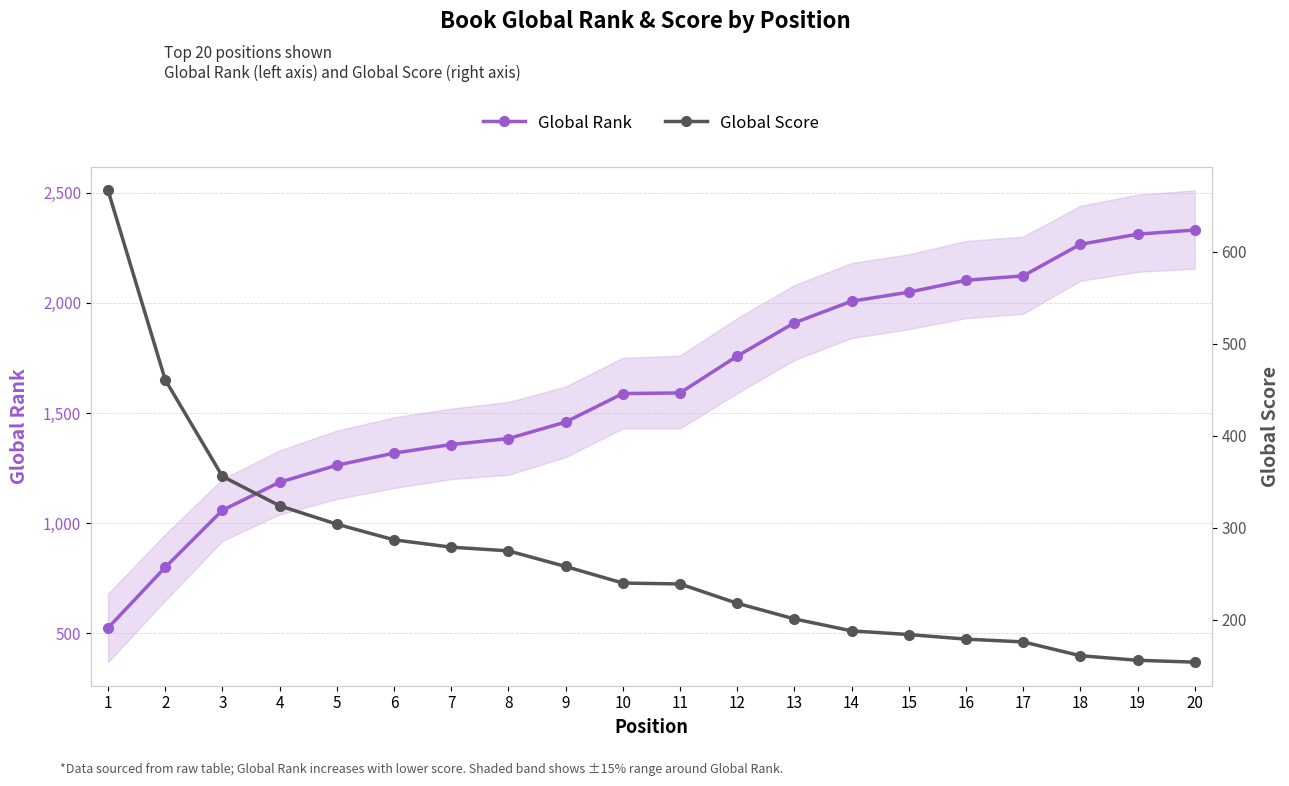

After their last crossing, which series has the higher values: Global Score or Global Rank?

Global Rank